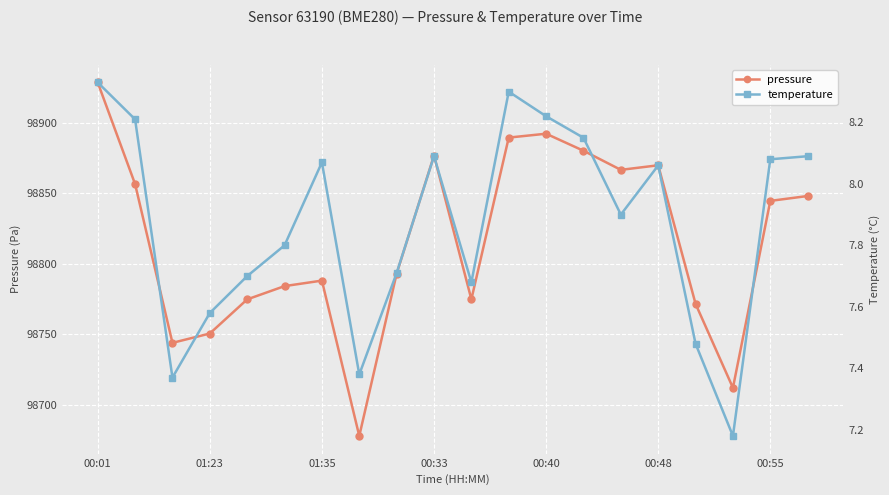

Is it true that pressure equals 25922.4 at 00:33?

False